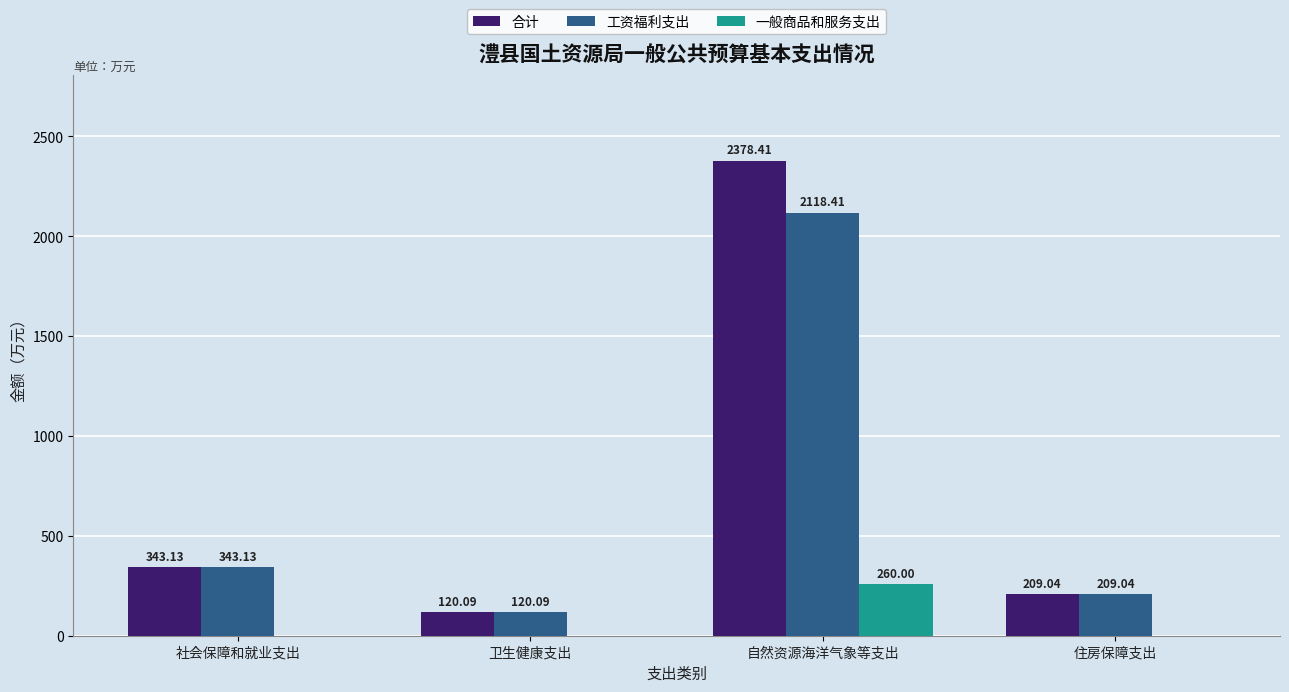

Is it true that 一般商品和服务支出 equals 462.8 at 自然资源海洋气象等支出?

False